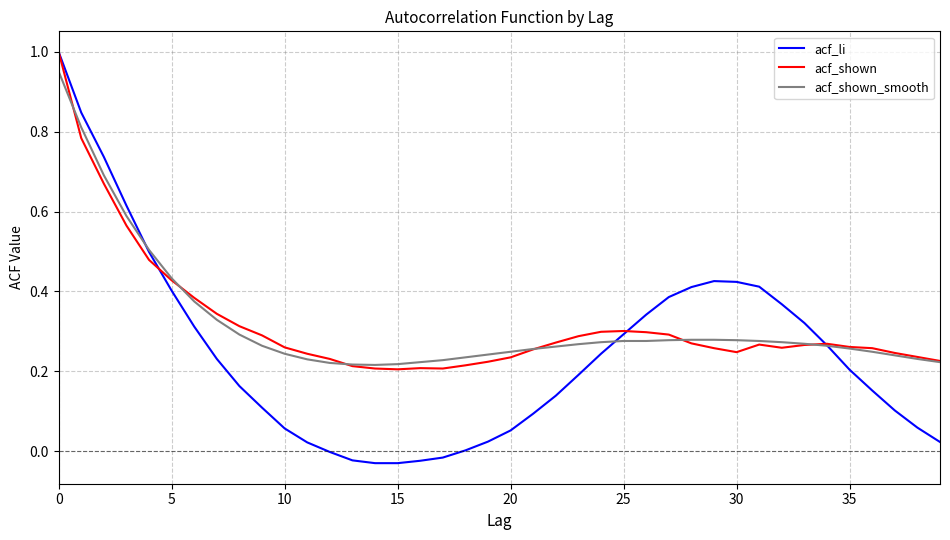

What is the difference between the second highest and minimum values in the acf_li series?

0.9